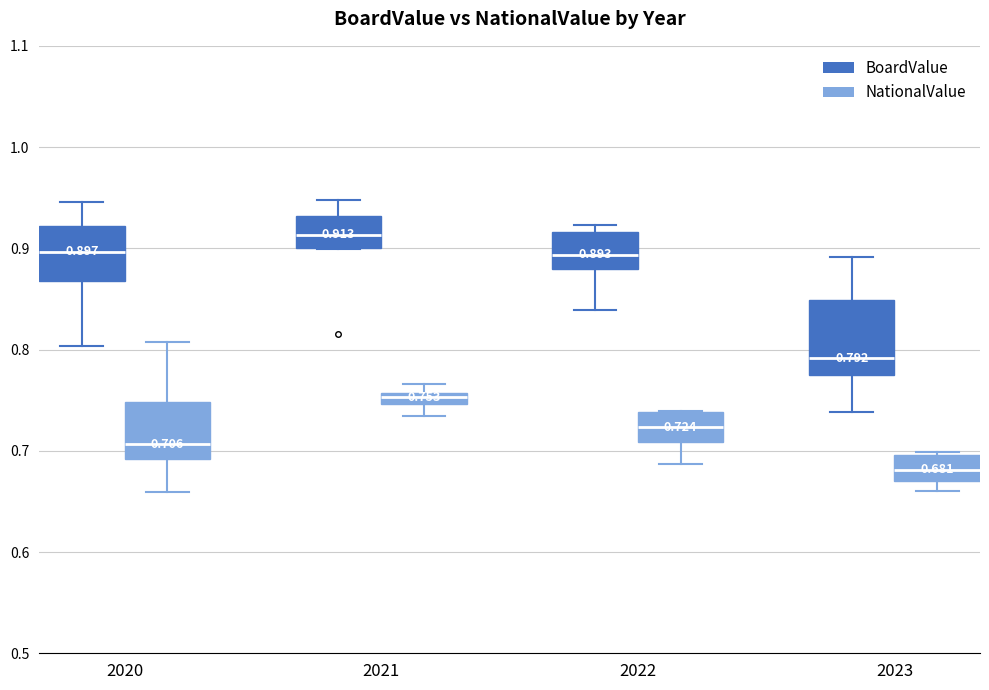

Which box's median line is the highest?

2021 (BoardValue)